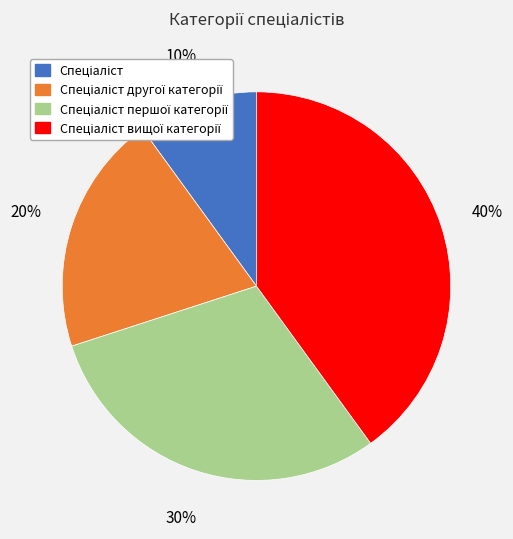

To the nearest percent, what is the difference between the largest and smallest slice percentages?

30%